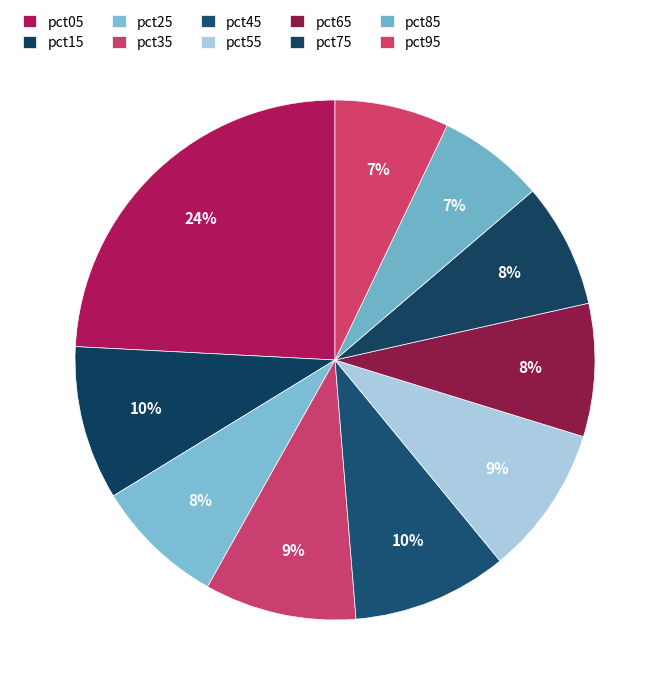

True or false: pct15 accounts for 10% of the total.

True